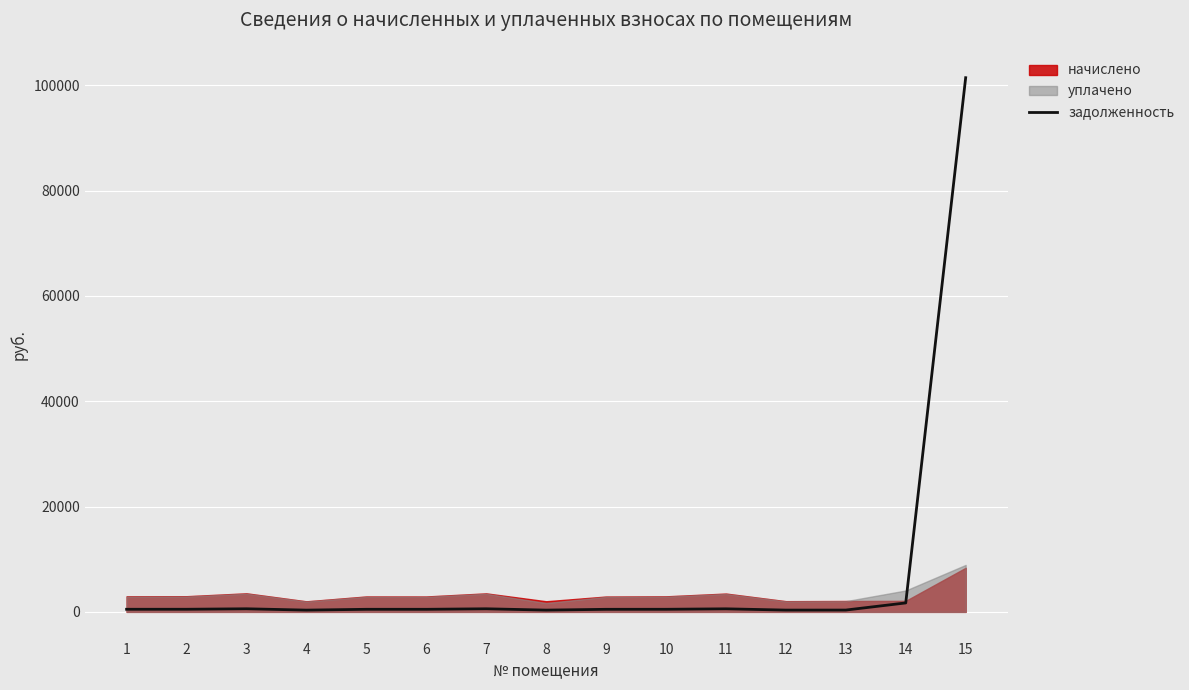

Which label corresponds to the largest value in the chart?

15